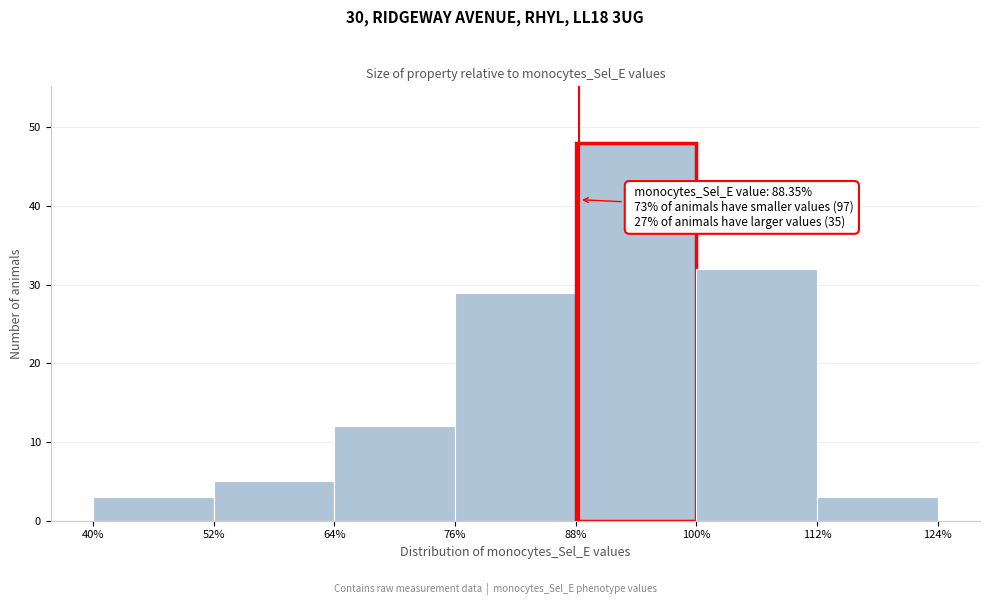

Over which range of the x-axis is the bar tallest?

88% to 100%